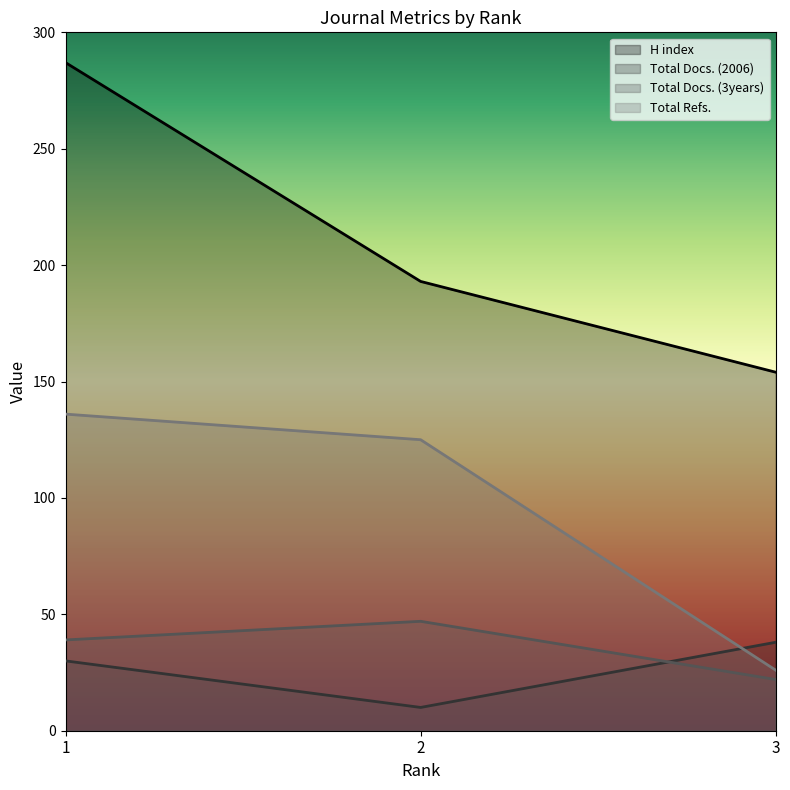

How many values in the H index series are below 193?

1